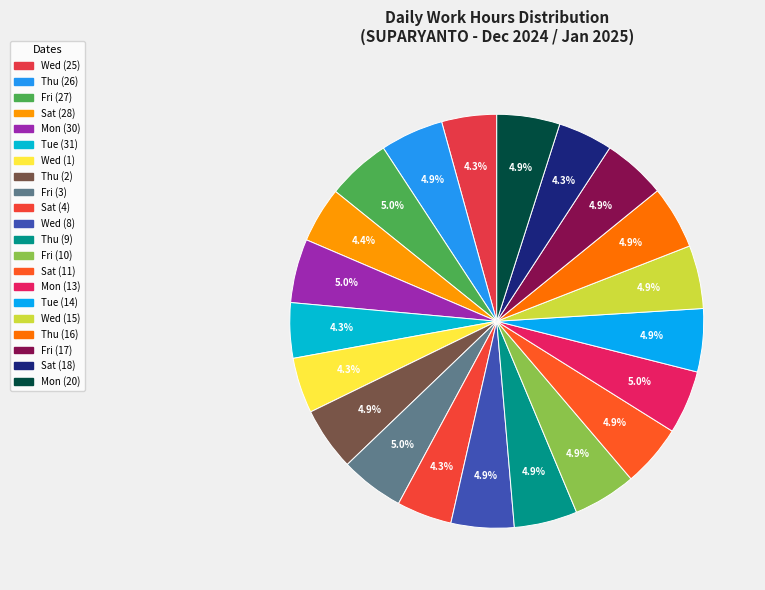

To the nearest percent, what is the average slice percentage?

5%